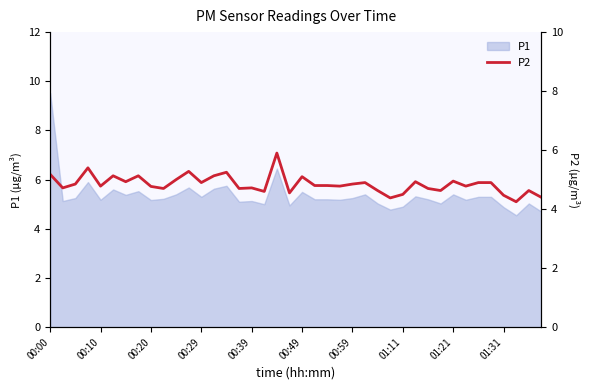

What is the maximum value for P1?

9.5